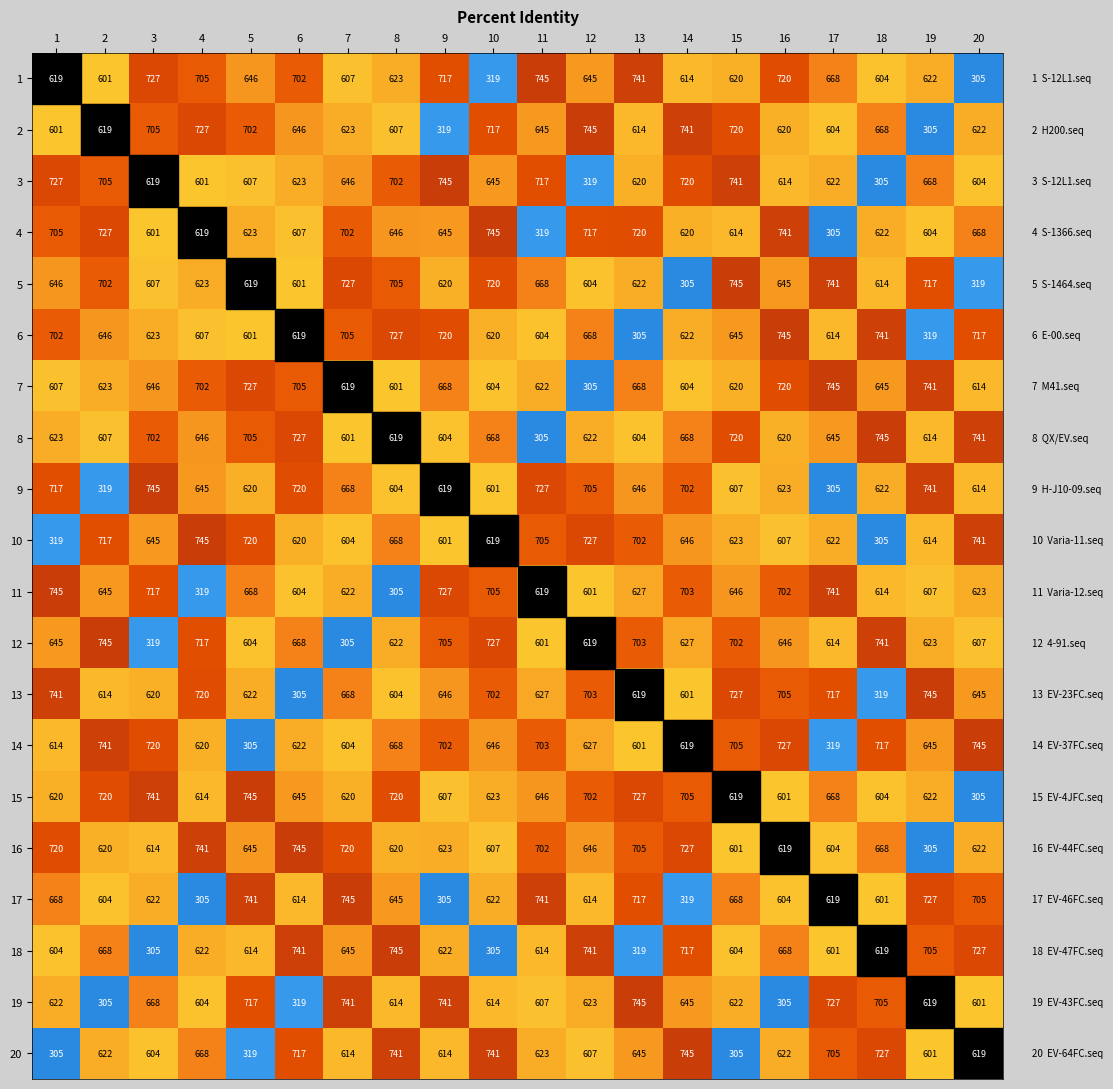

What is the difference between the maximum and minimum values in the 6 series?

440